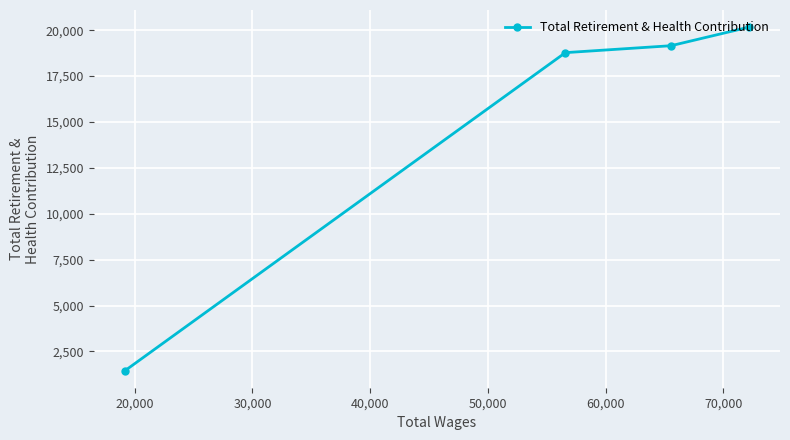

Reading right to left, what are all the values shown in this chart?

20168	19158	18780	1455